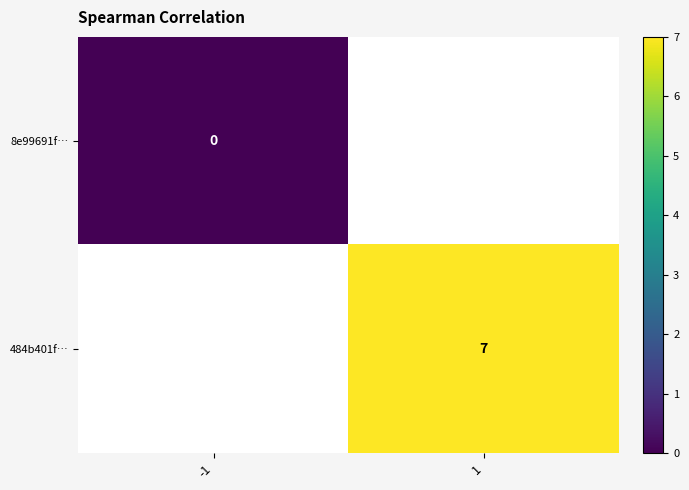

Is the value of 484b401f… at 1 greater than the value of 8e99691f… at -1?

Yes